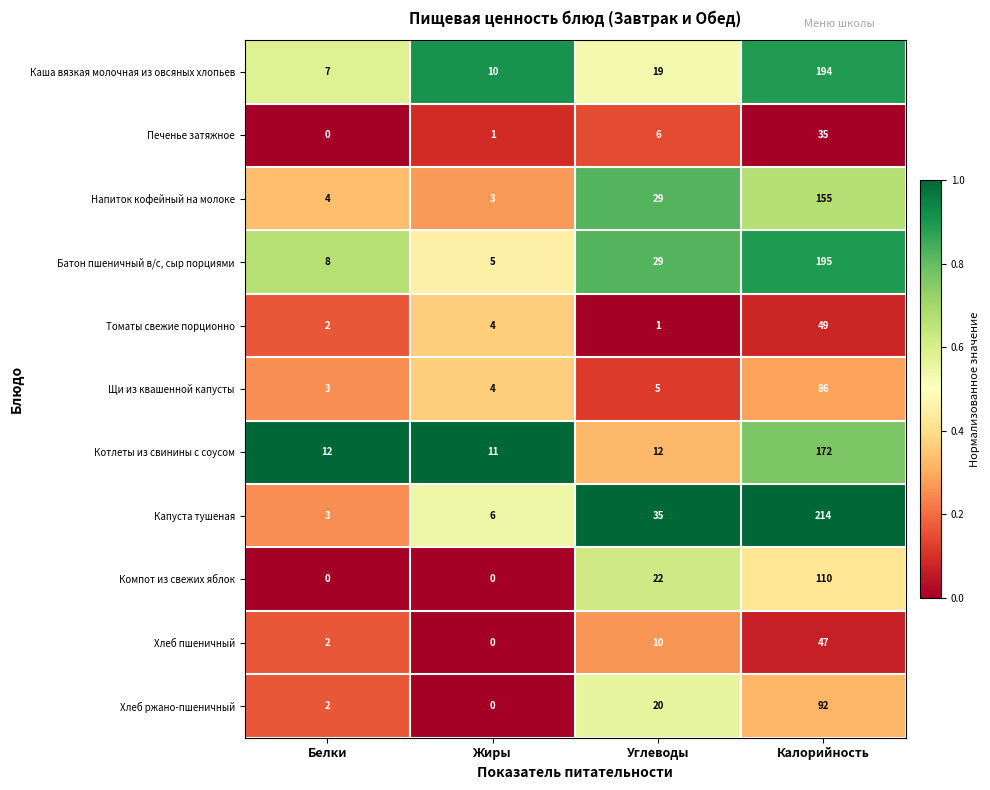

At which category is the sum across all series the highest?

Калорийность